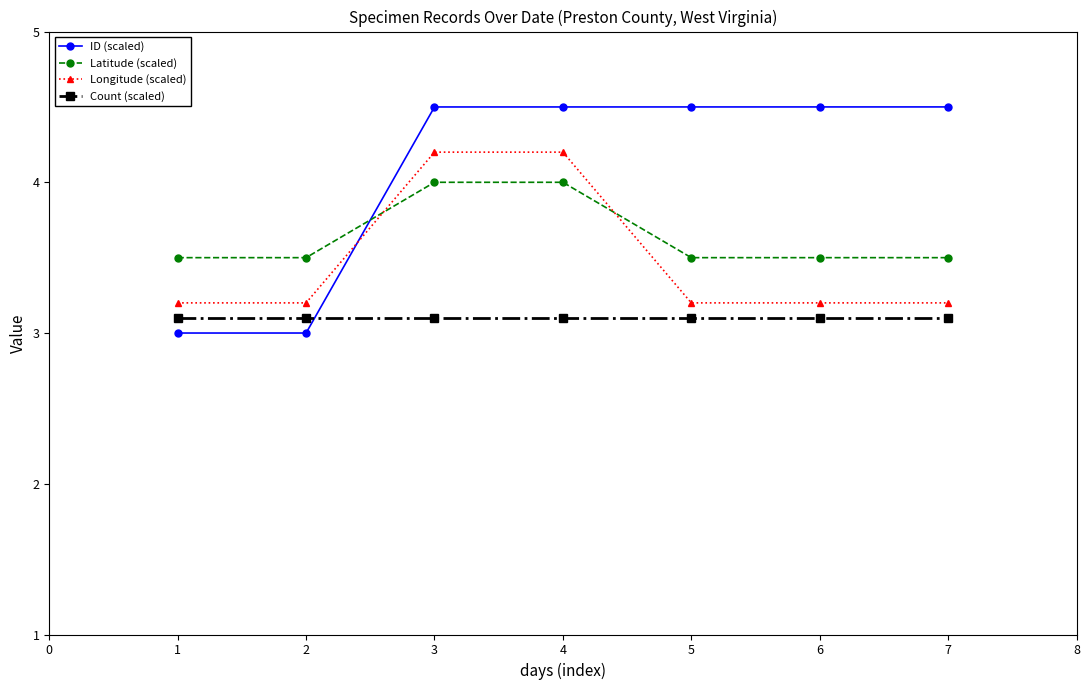

What is the difference between the maximum and minimum values in the Latitude (scaled) series?

0.5